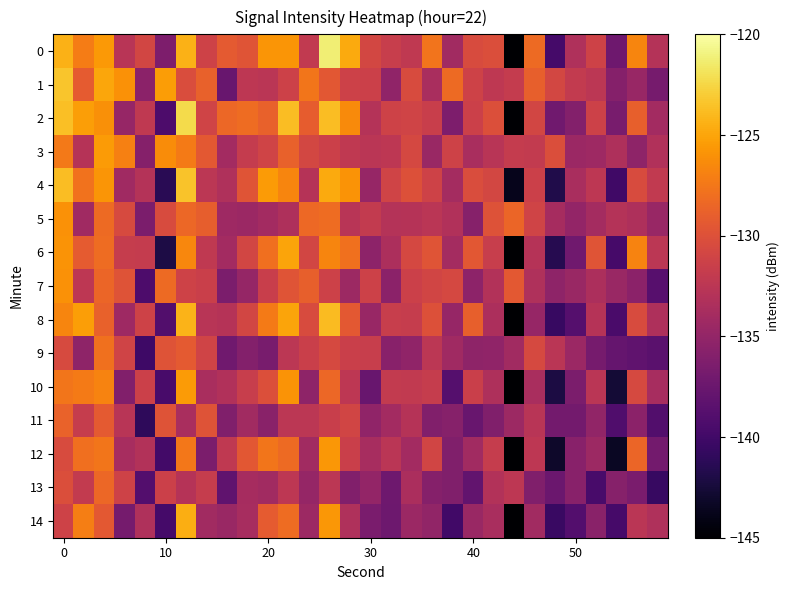

What is the maximum value shown in the chart?

-121.3